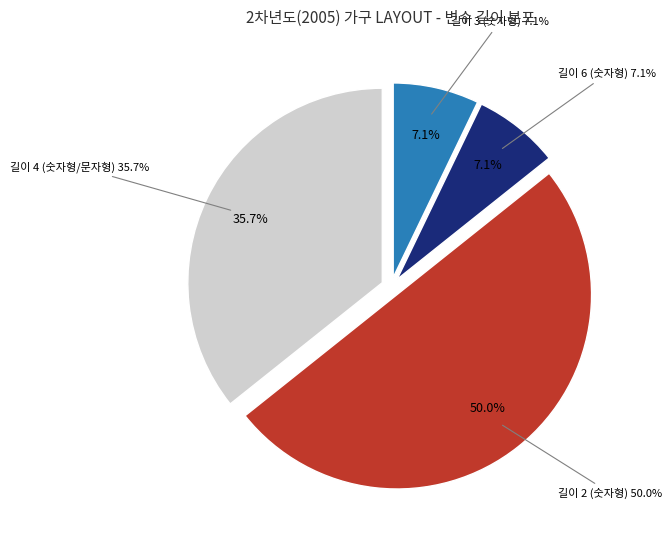

The 거주지 slice represents 1% of the pie. True or false?

False